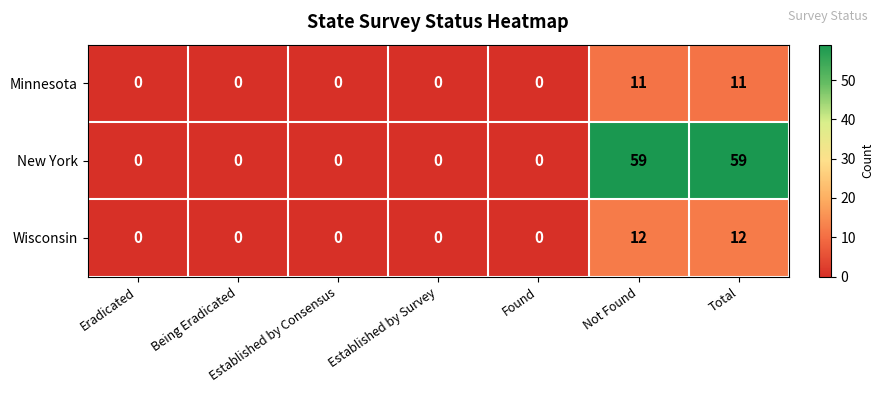

What is the maximum value for New York?

59